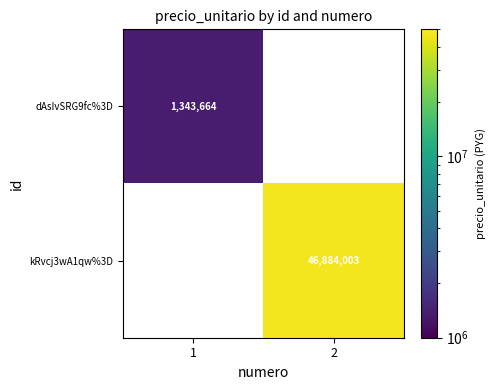

Is it true that dAsIvSRG9fc%3D equals 657913 at 1?

False